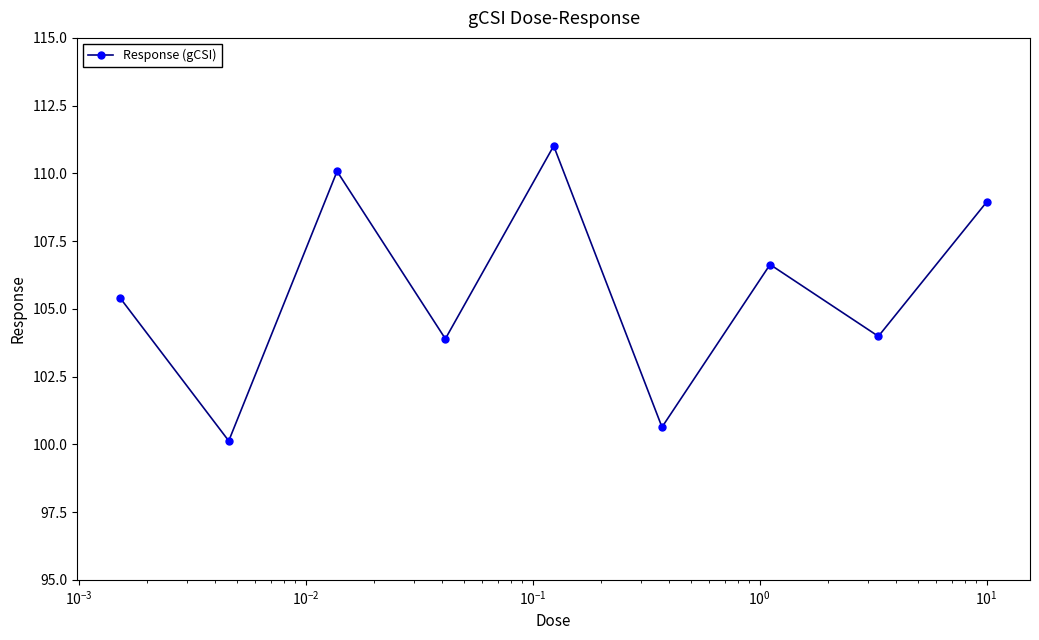

What is the minimum value shown in the chart?

100.1